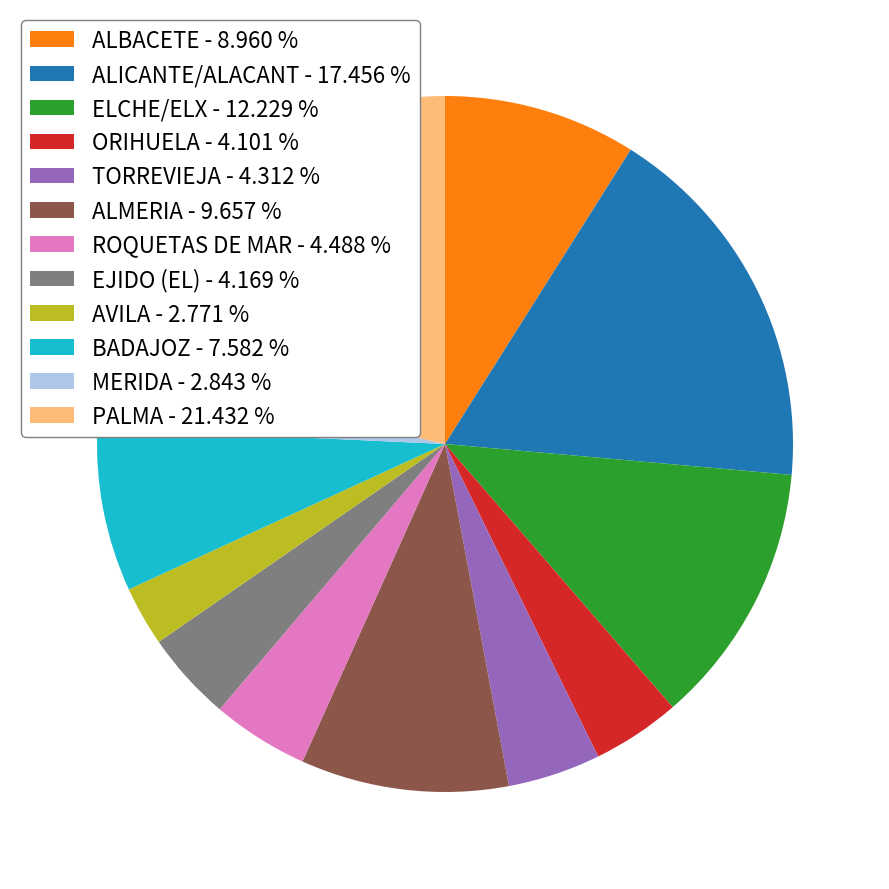

Does any single category account for the majority?

No